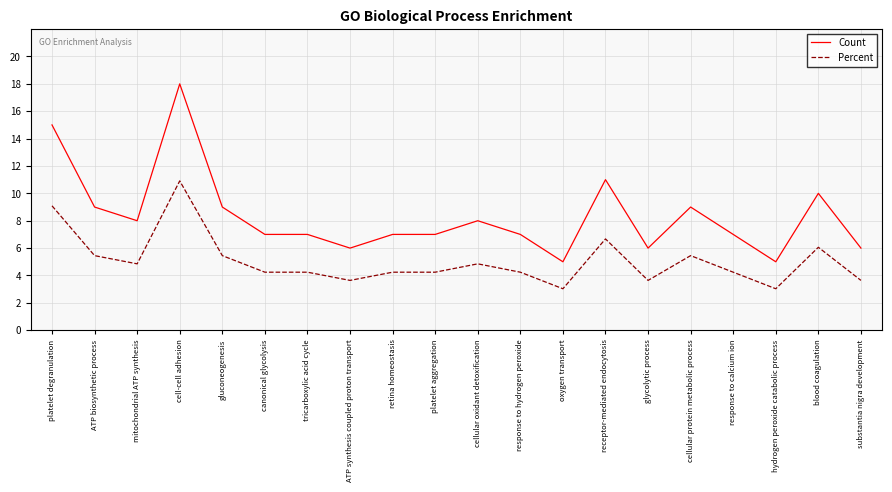

At hydrogen peroxide catabolic process, list the series in order from smallest to largest.

Percent, Count